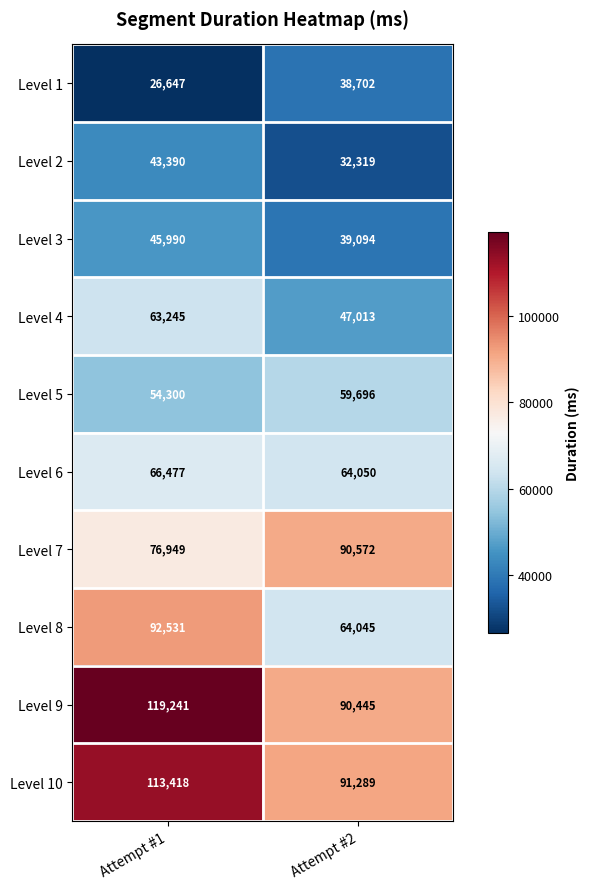

Reading left to right, list all the values displayed in this chart.

Level 1: 26647	38702
Level 2: 43390	32319
Level 3: 45990	39094
Level 4: 63245	47013
Level 5: 54300	59696
Level 6: 66477	64050
Level 7: 76949	90572
Level 8: 92531	64045
Level 9: 119241	90445
Level 10: 113418	91289